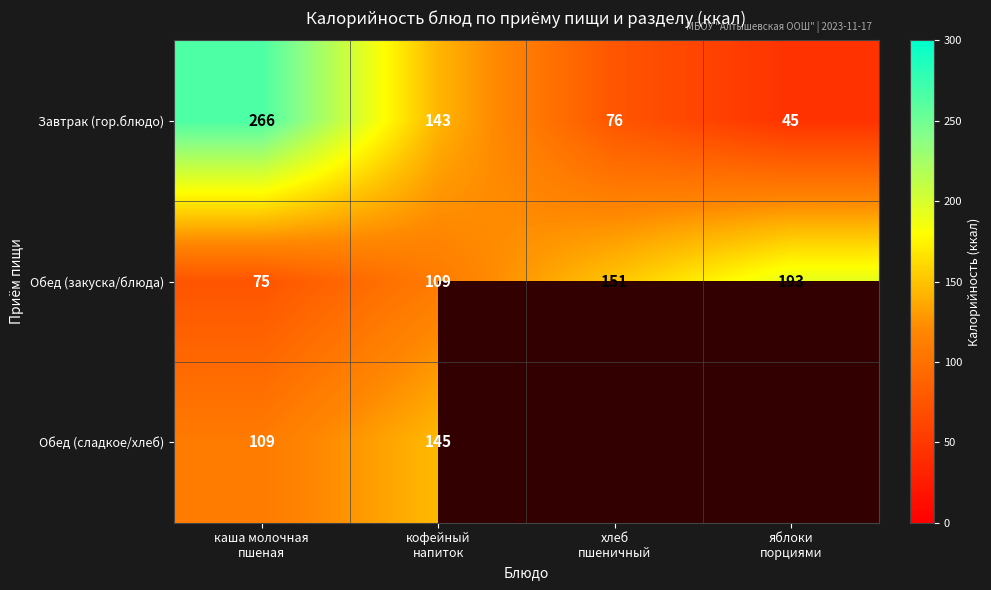

What is the maximum value for Обед (закуска/блюда)?

193